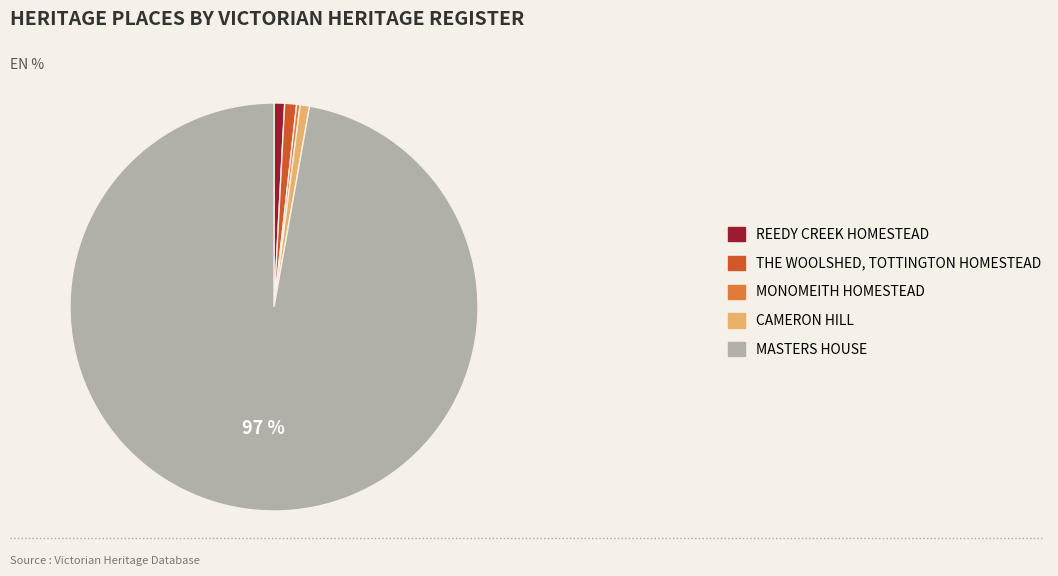

To the nearest percent, what portion does THE WOOLSHED, TOTTINGTON HOMESTEAD represent?

1%